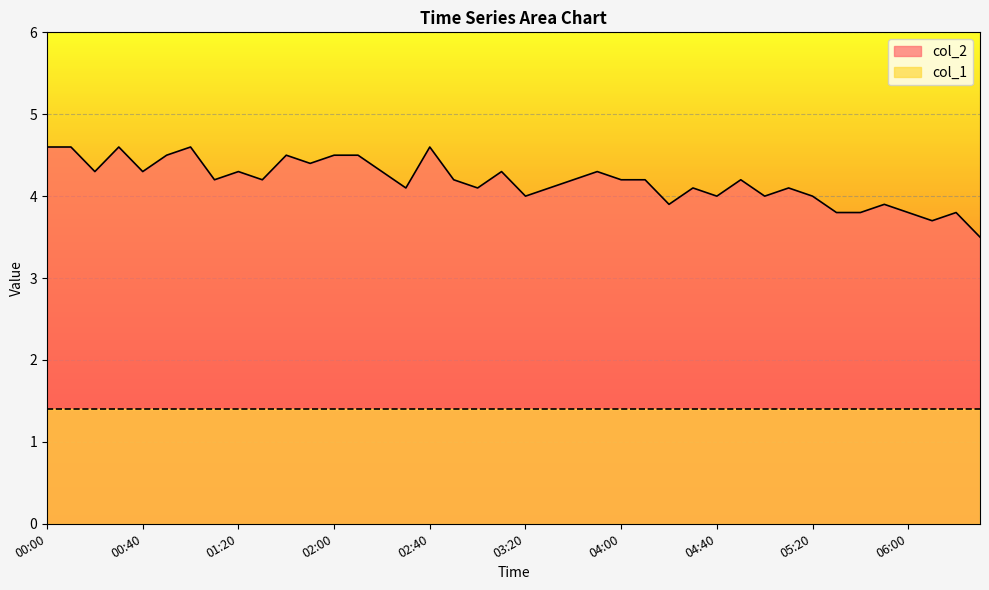

What is the ratio of the value at 05:10 to the value at 01:30?

1.0